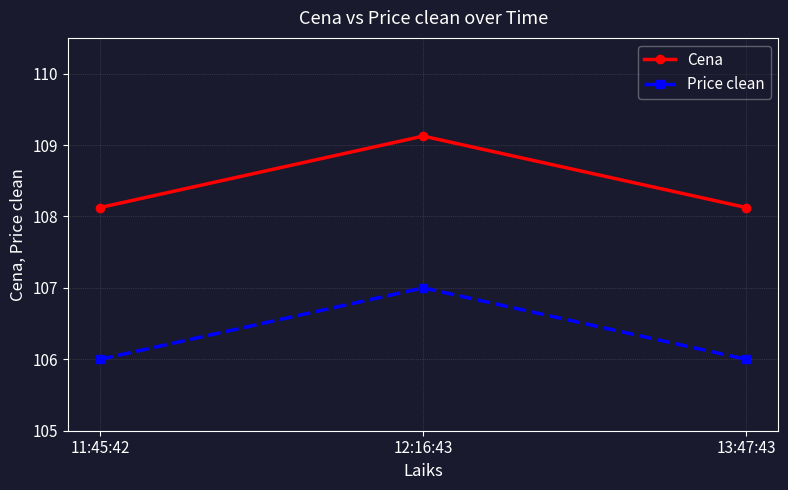

What is the value of the Cena point at the 2nd from the left?

109.1